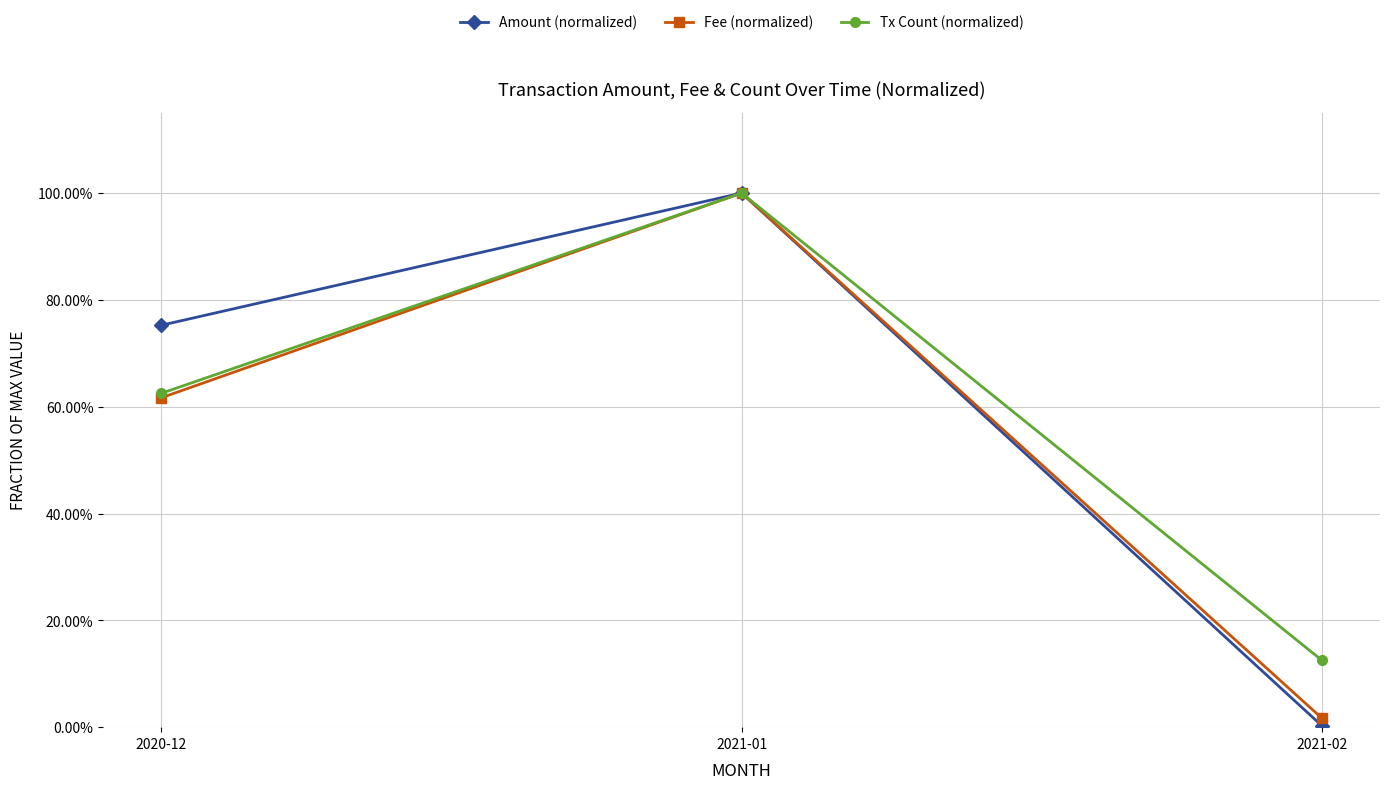

What position from the left is 2021-01?

2